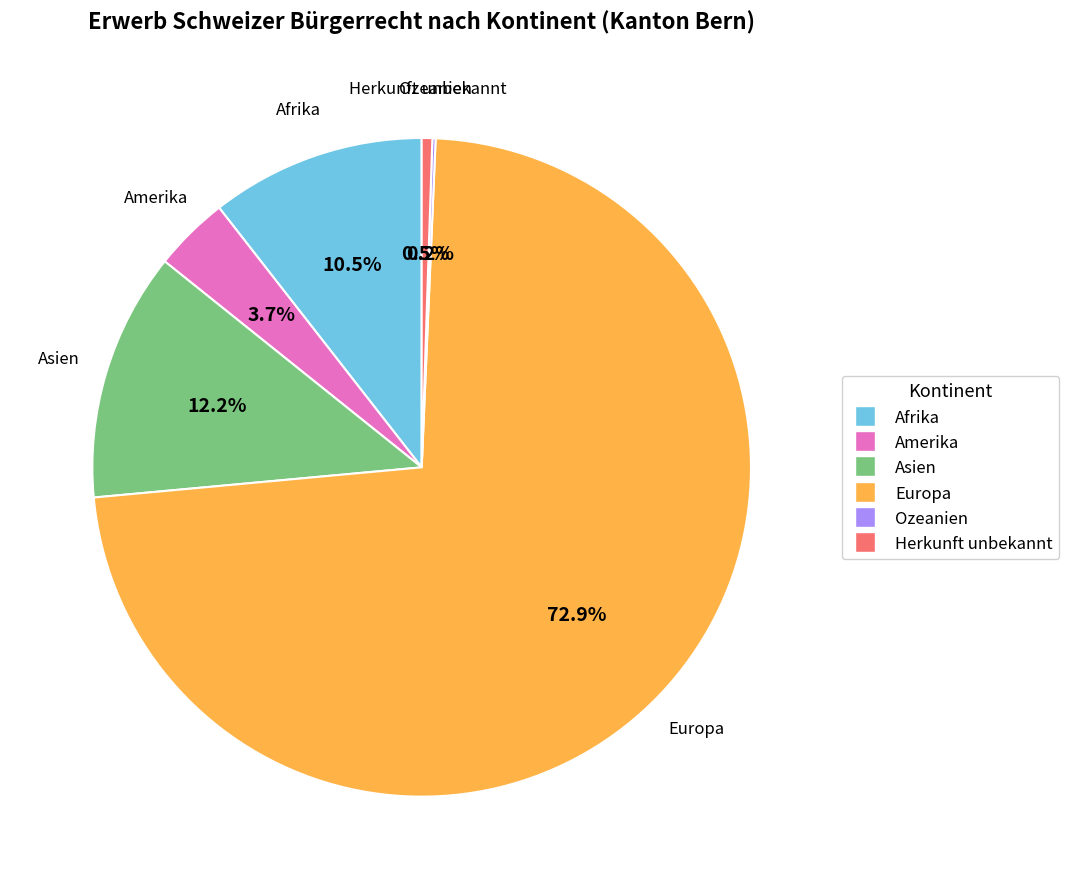

Which category accounts for the majority?

Europa